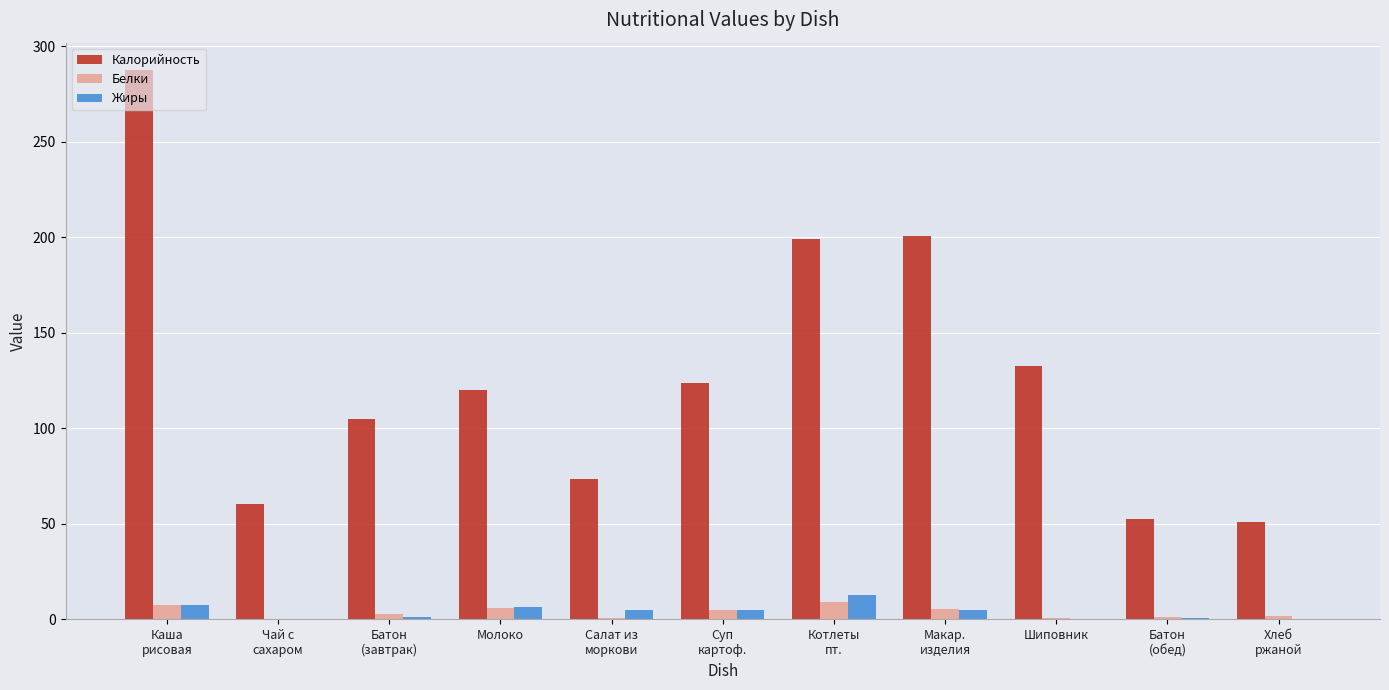

The Калорийность series shows 156.8 at Молоко. True or false?

False